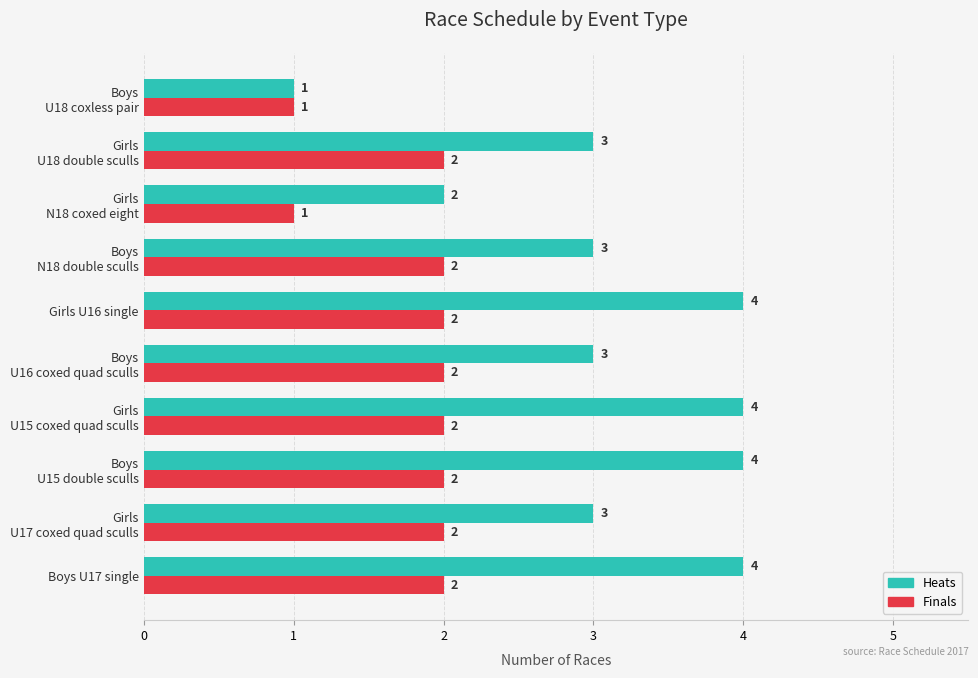

Which series has the widest spread of values?

Heats